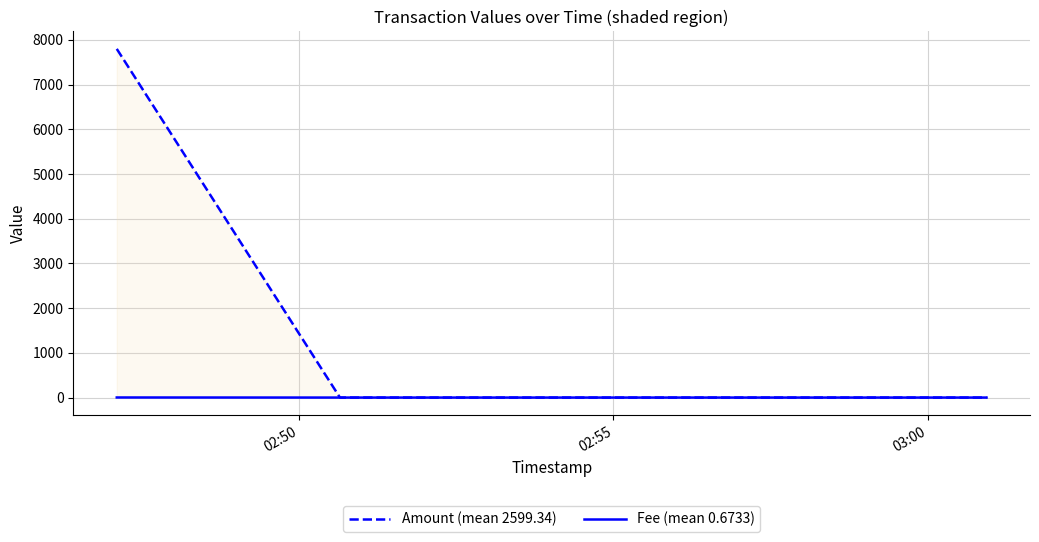

Which series has the largest total across all categories?

Amount (mean 2599.34)